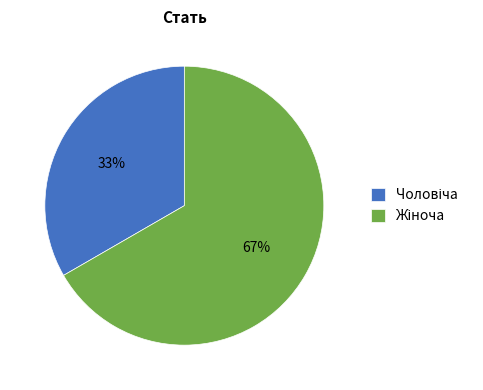

To the nearest percent, what is the average slice percentage?

50%